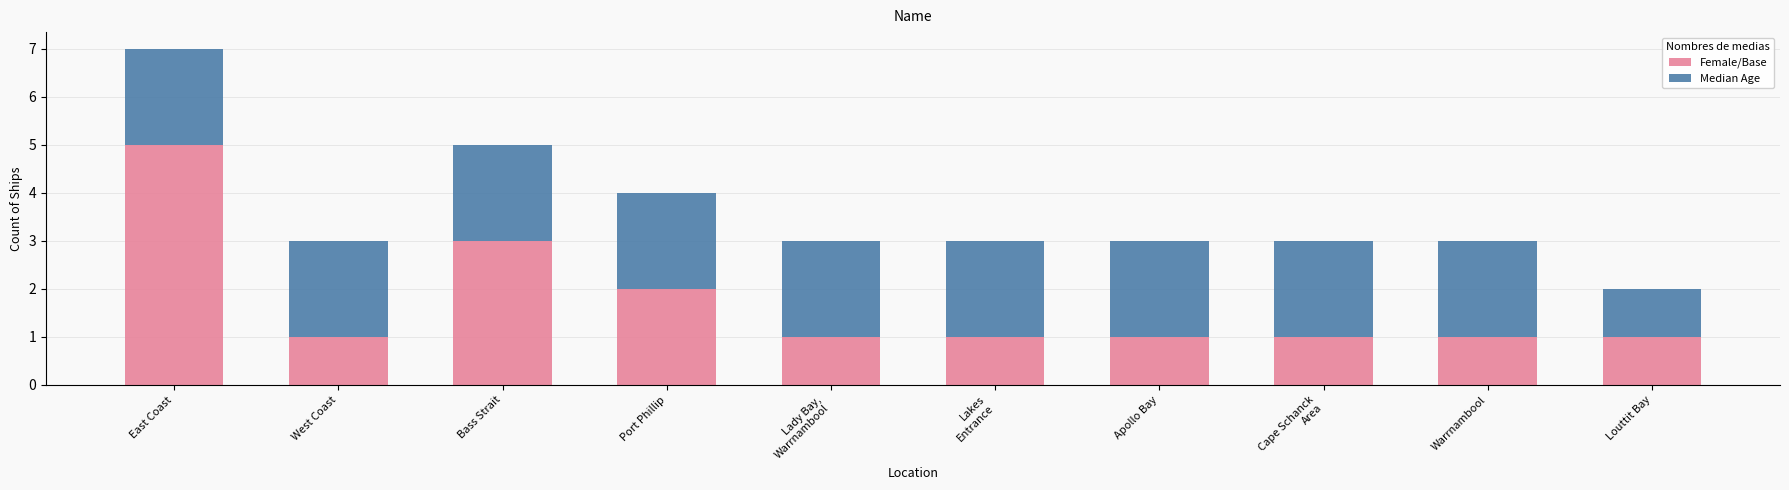

What is the sum of the Female/Base values at West Coast and East Coast?

6